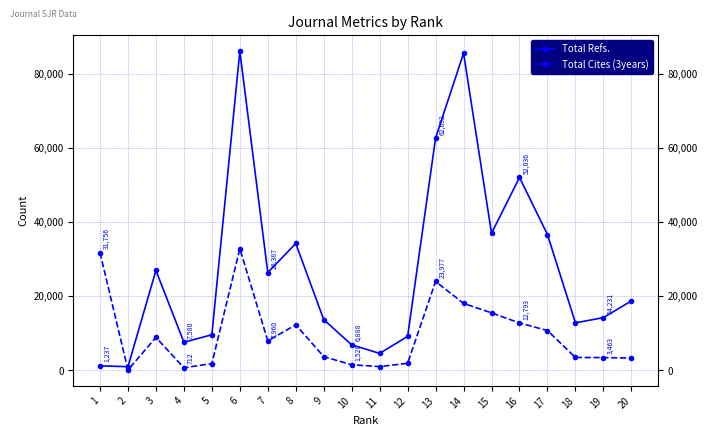

In Total Refs., how many points are higher than both neighbors (excluding endpoints)?

5